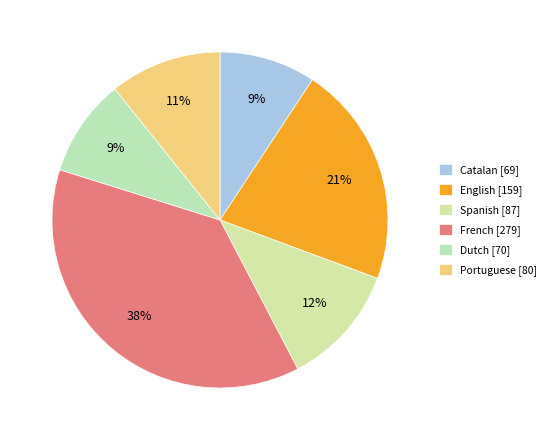

To the nearest percent, what is the average slice percentage?

17%